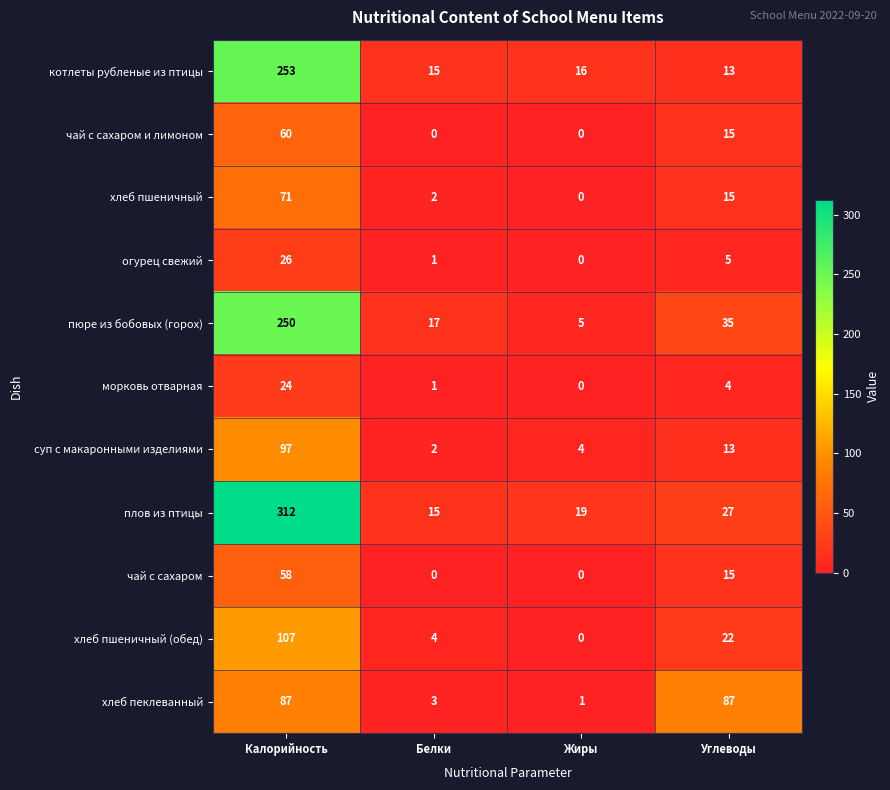

Where does the хлеб пшеничный (обед) series first go above 22?

Калорийность